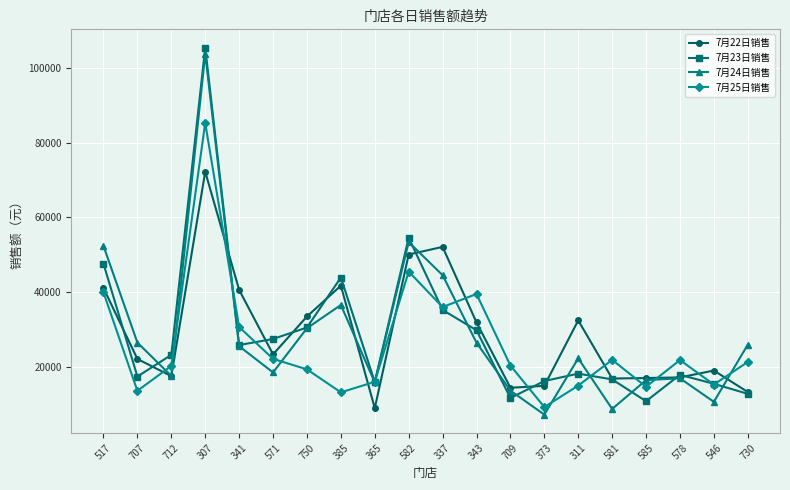

What is the spread (max minus min) of values at 546?

8360.7